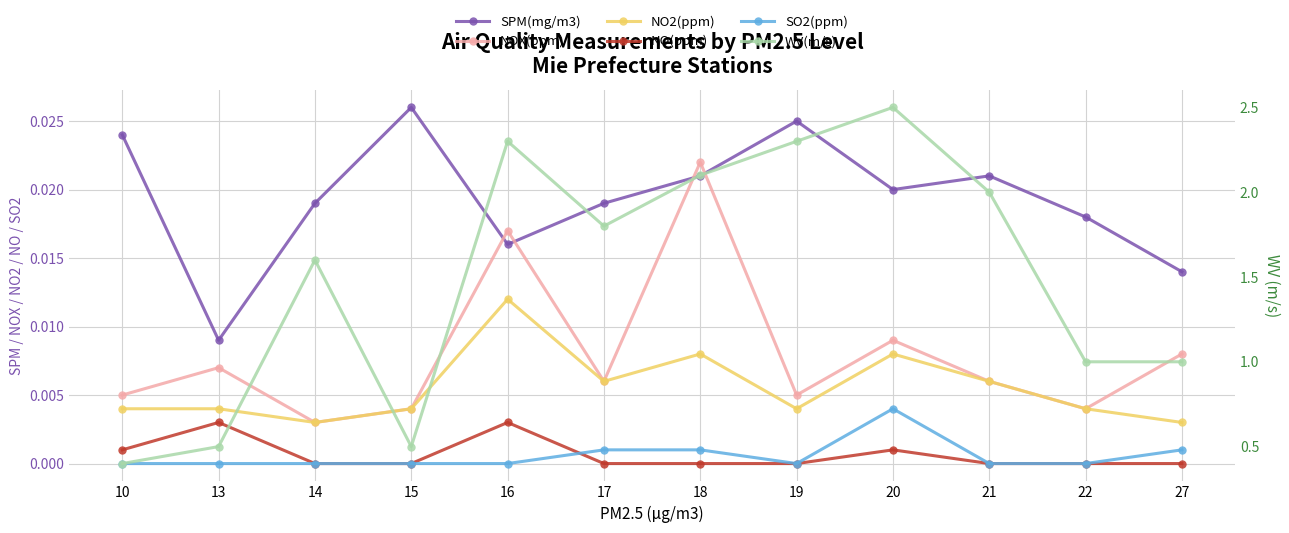

Where is the first local maximum for NOX(ppm)?

13